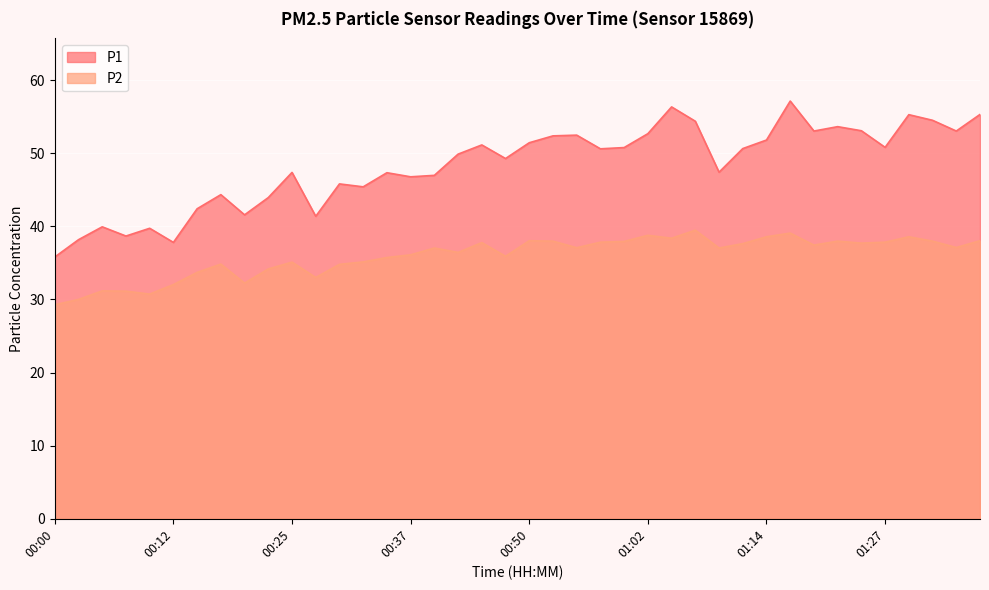

Reading left to right, what are all the values shown in this chart?

P1: 35.8	38.2	39.9	38.7	39.7	37.8	42.4	44.3	41.6	43.9	47.4	41.4	45.8	45.4	47.3	46.8	47.0	49.9	51.1	49.3	51.4	52.4	52.5	50.6	50.8	52.7	56.3	54.4	47.4	50.6	51.8	57.1	53.0	53.6	53.1	50.8	55.3	54.5	53.0	55.3
P2: 29.3	30.0	31.2	31.1	30.7	32.0	33.7	34.8	32.2	34.2	35.1	33.0	34.8	35.1	35.7	36.1	37.0	36.4	37.8	35.9	38.0	38.0	37.1	37.8	37.9	38.8	38.4	39.5	37.0	37.6	38.6	39.1	37.4	38.0	37.7	37.8	38.6	38.0	37.1	38.0